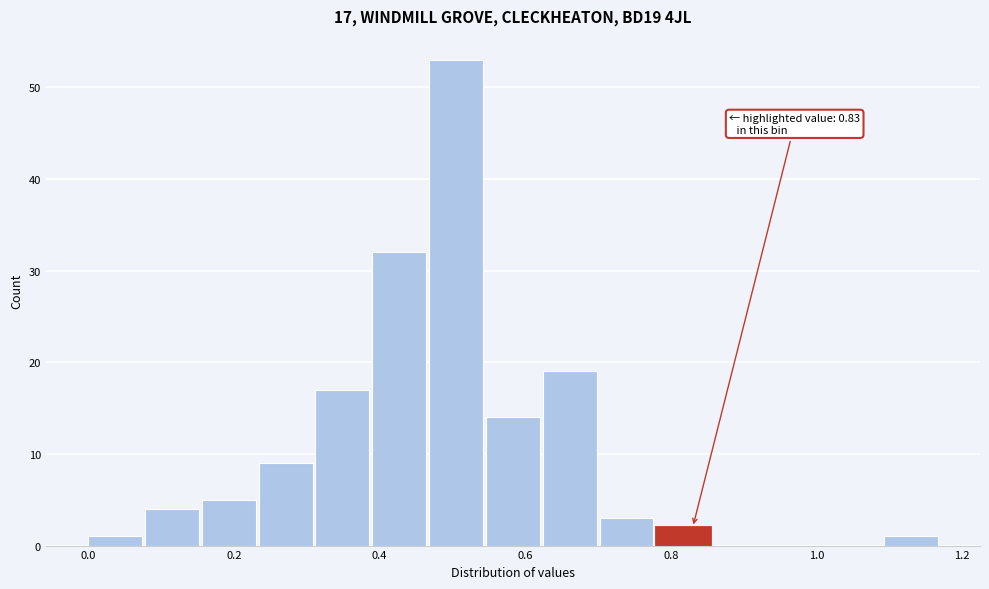

Around what value on the x-axis is the tallest bar? Give the approximate position of its centre, as read against the axis.

0.50